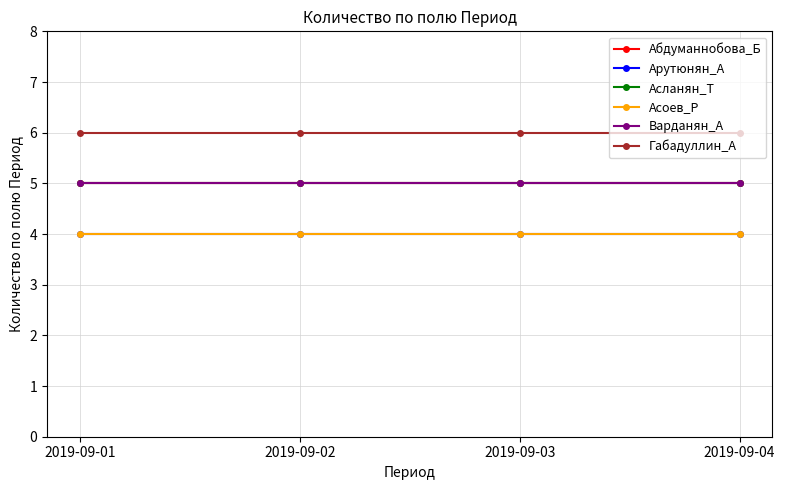

Is this an area chart (filled region under the line)?

No